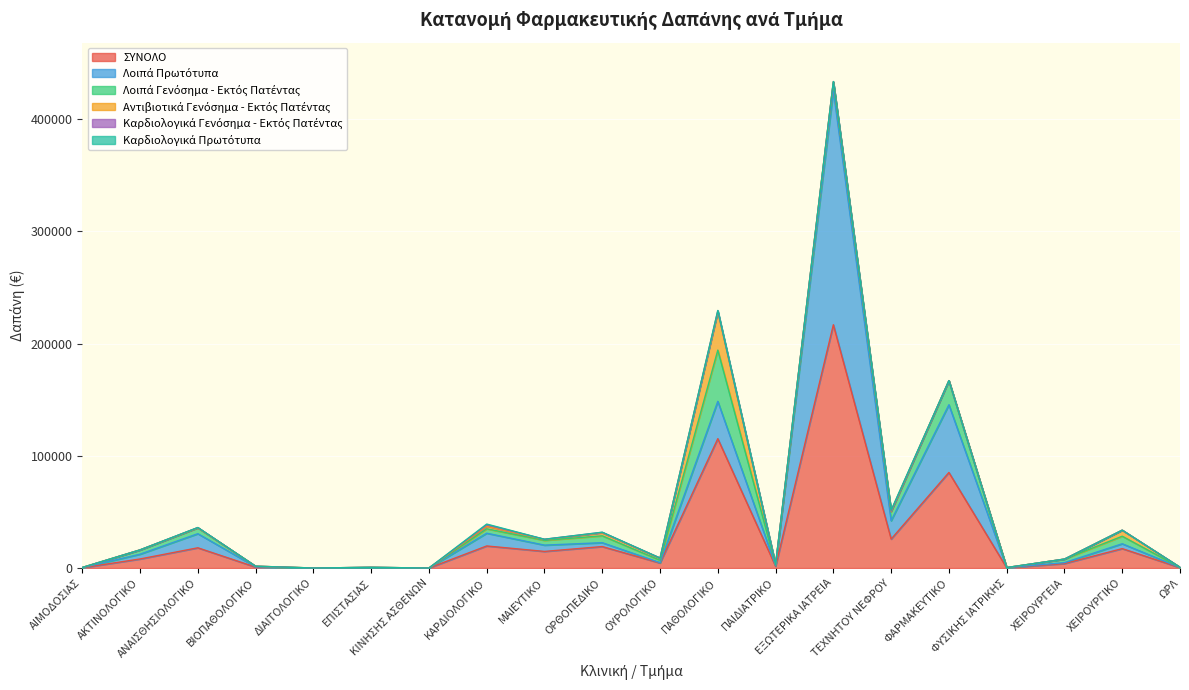

What is the difference between the highest and lowest values at ΚΙΝΗΣΗΣ ΑΣΘΕΝΩΝ?

11.9